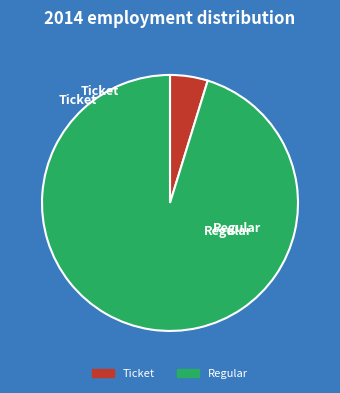

True or false: Ticket accounts for 1% of the total.

False